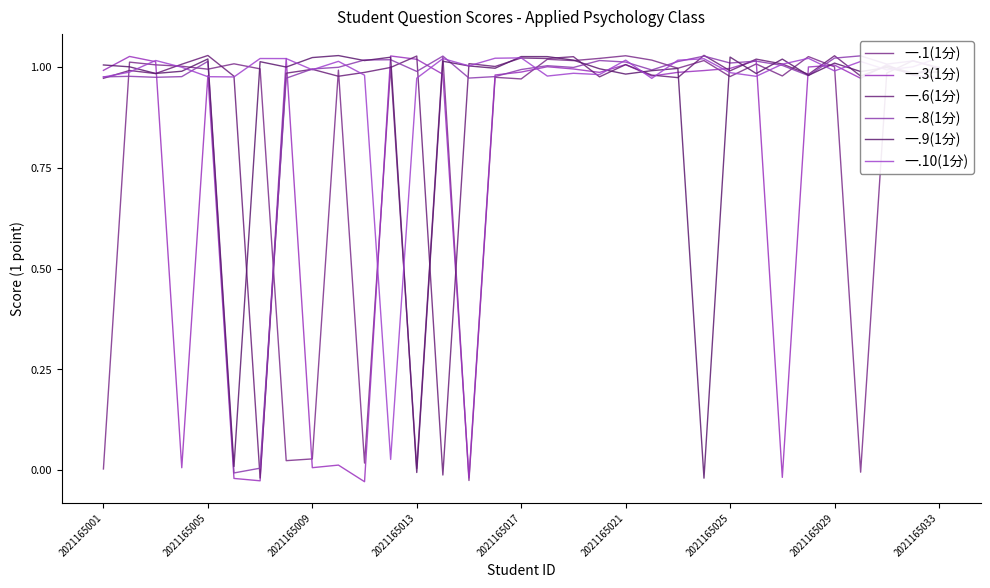

True or false: 一.6(1分) and 一.8(1分) cross at least once.

True